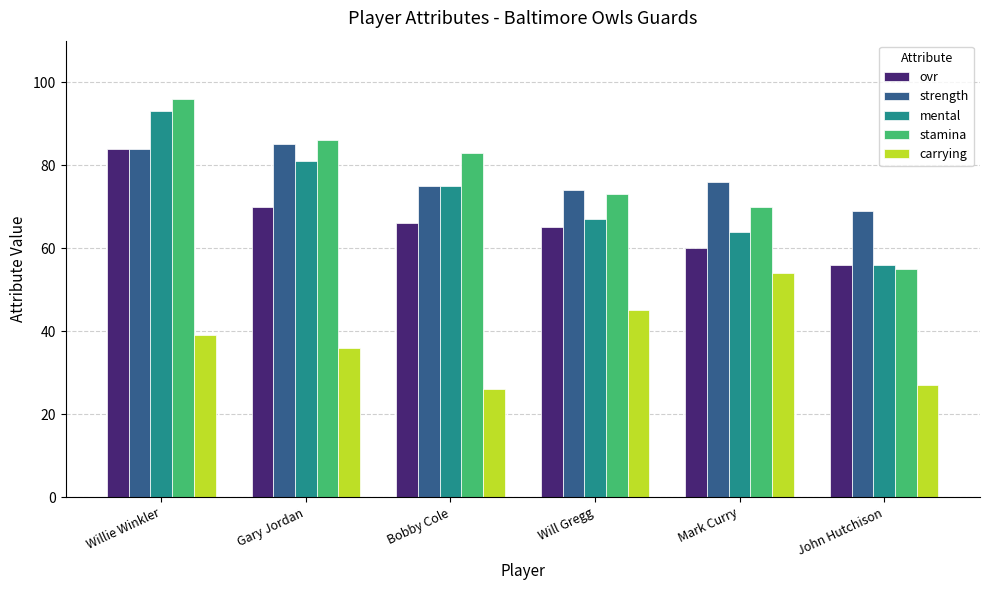

Where is ovr nearest to the value 70?

Gary Jordan